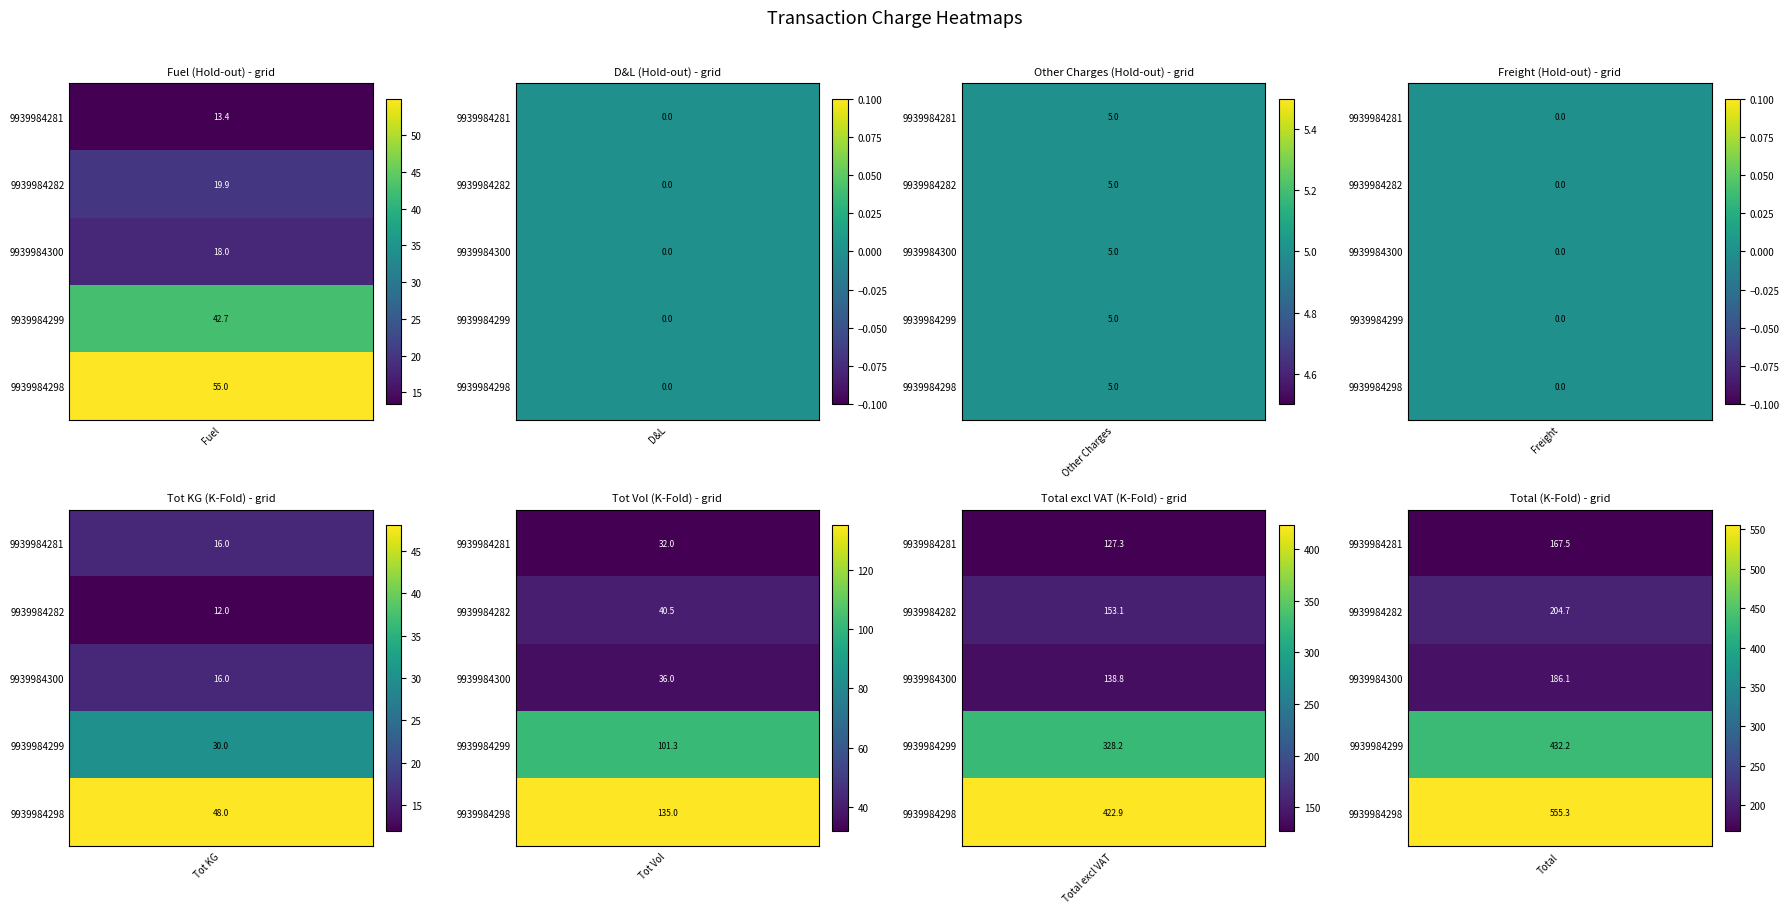

What is the spread (max minus min) of values at Fuel?

41.6